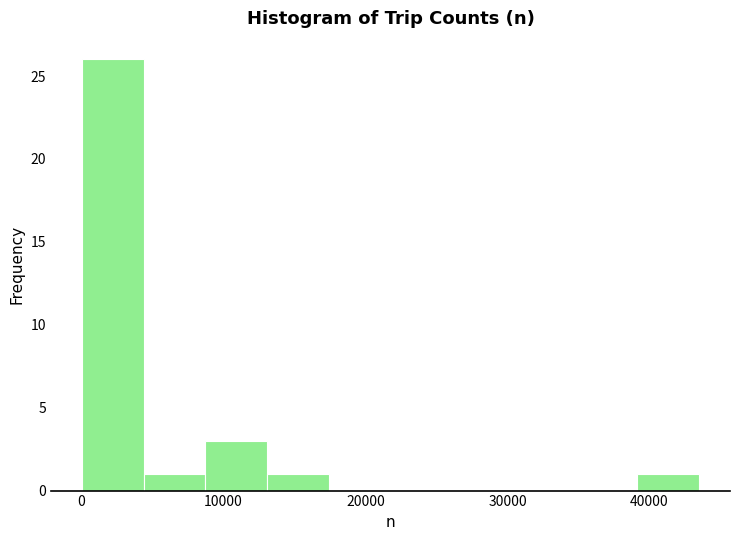

Over which range of the x-axis is the bar tallest?

0 to 4000